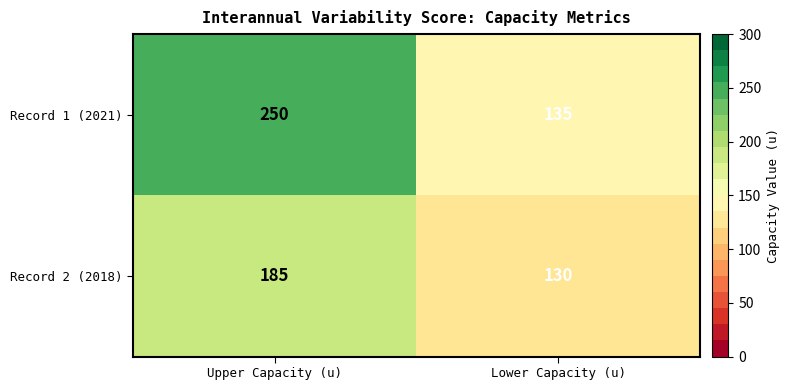

What is the total value across all series at Upper Capacity (u)?

435